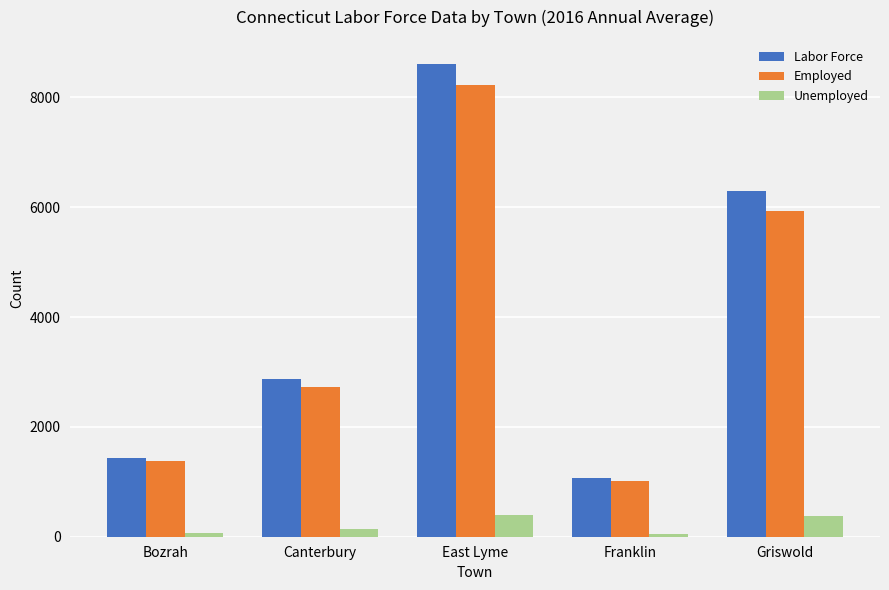

List the series in order of their peak value, highest first.

Labor Force, Employed, Unemployed